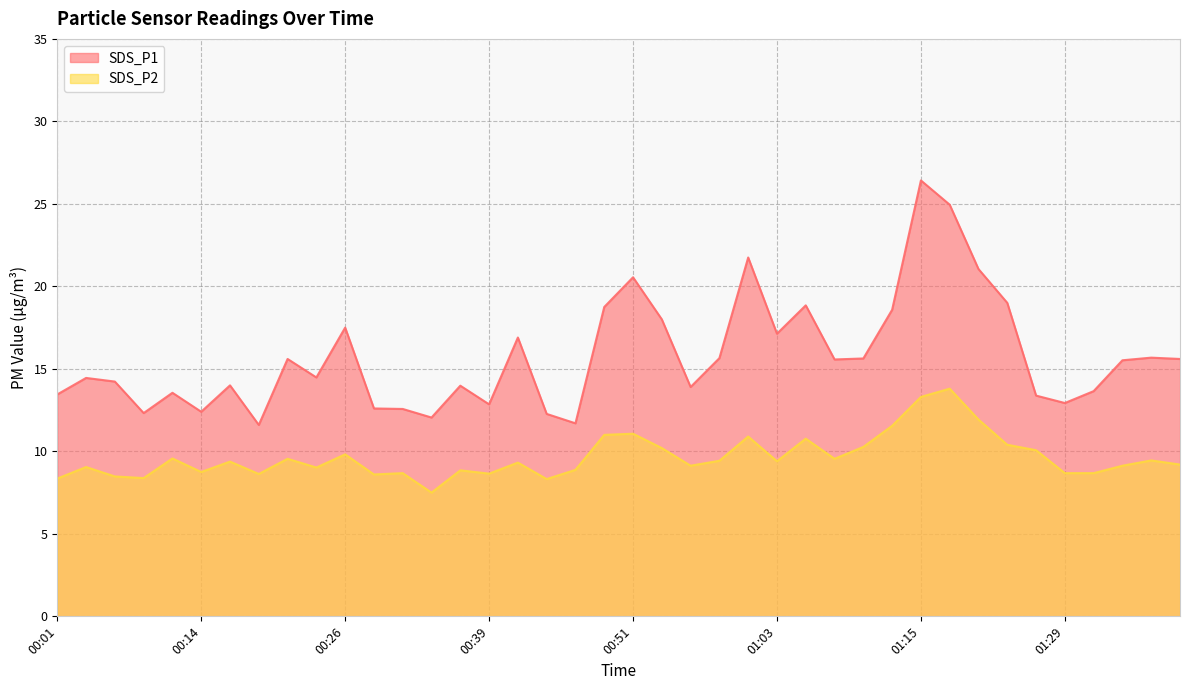

Is it true that SDS_P1 equals 18.2 at 00:14?

False